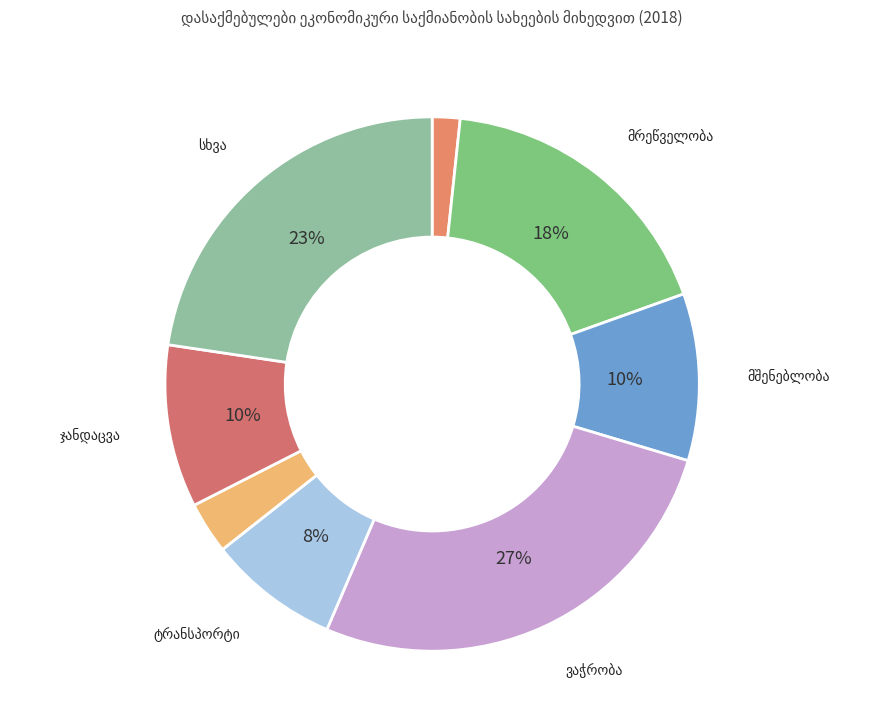

Which slice is the smallest?

სოფლის, სატყეო და თევზის მეურნეობა